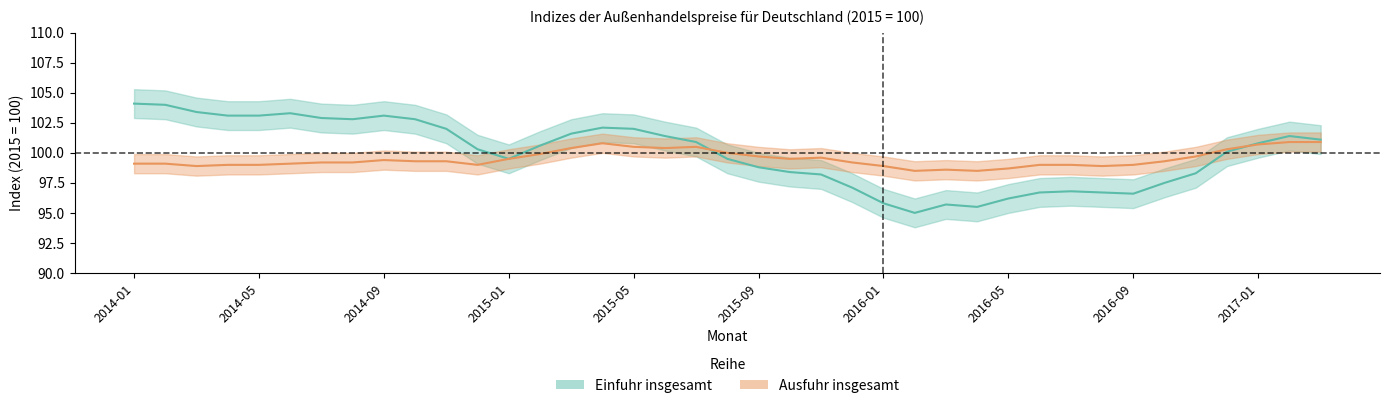

Which series ends up on top after the final intersection of Ausfuhr insgesamt and Einfuhr insgesamt?

Einfuhr insgesamt